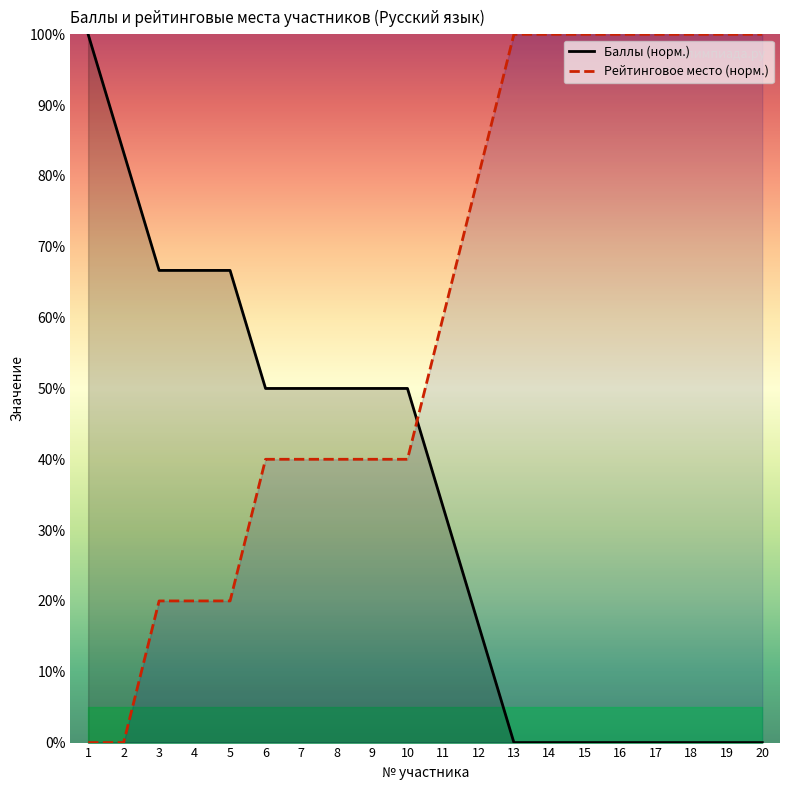

Which has a higher value, 8 or 1?

1